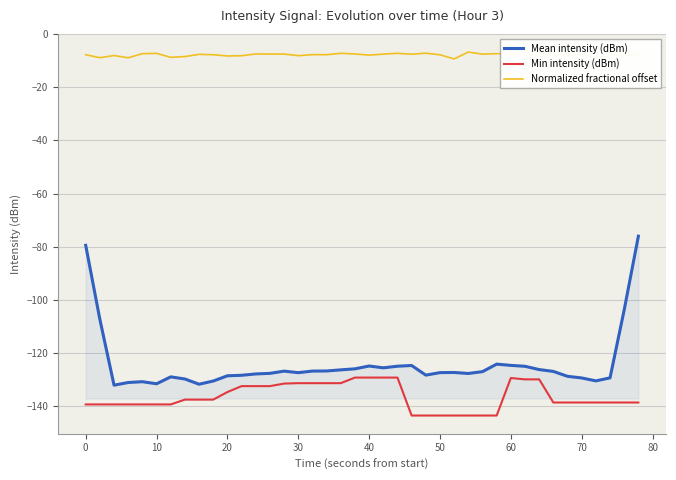

How many lines are shown in the chart?

3